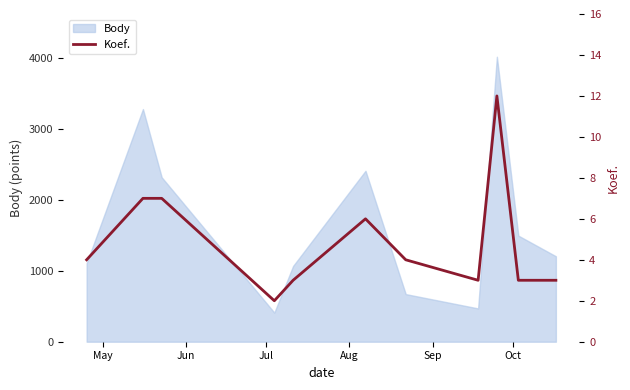

How many lines are shown in the chart?

1